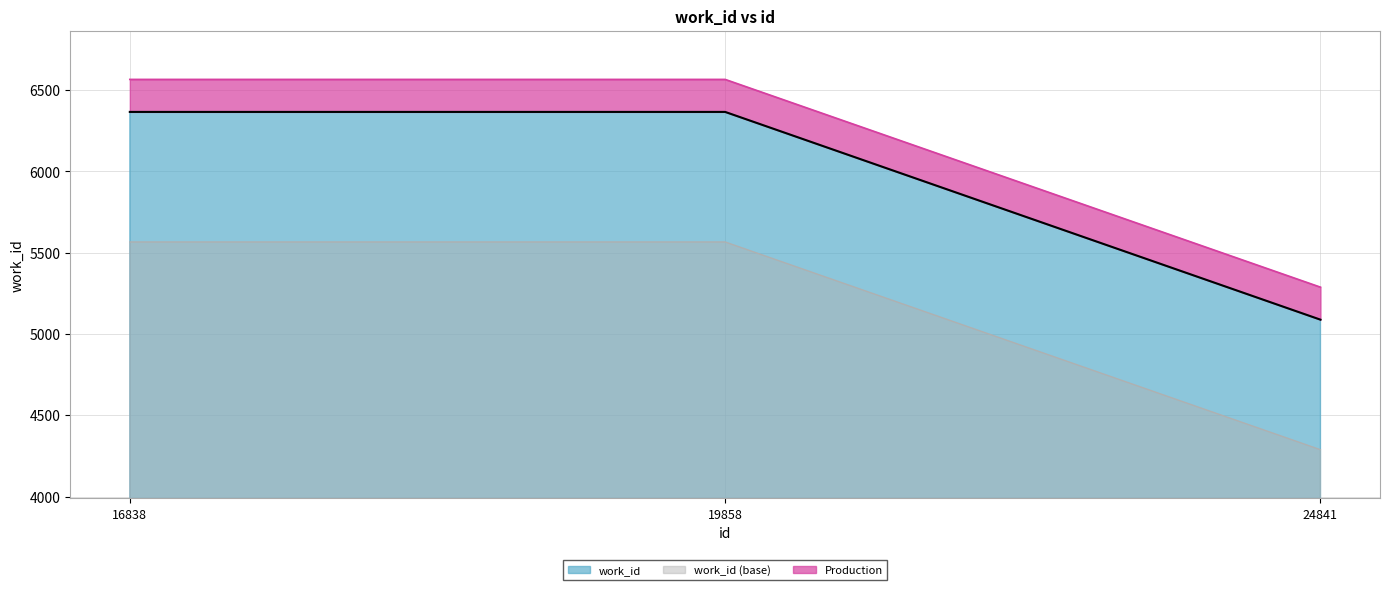

What is the value of the 1st point from the left?

6366